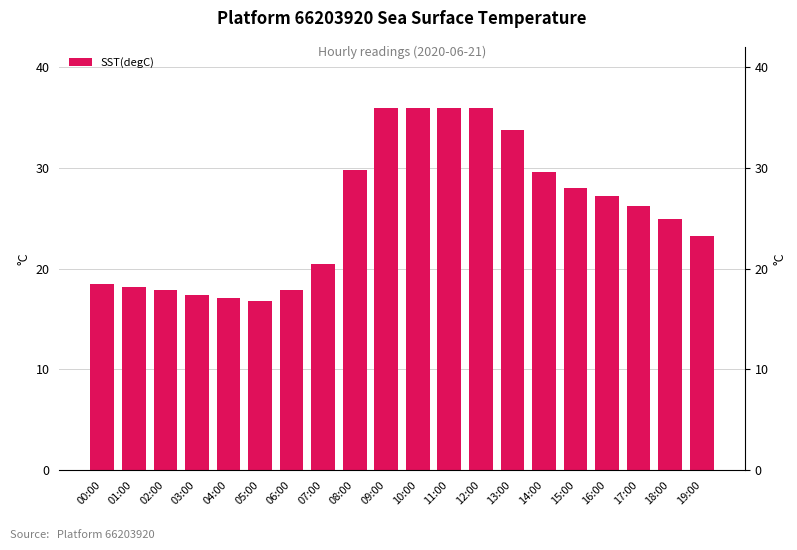

What is the label of the 12th bar from the left?

11:00